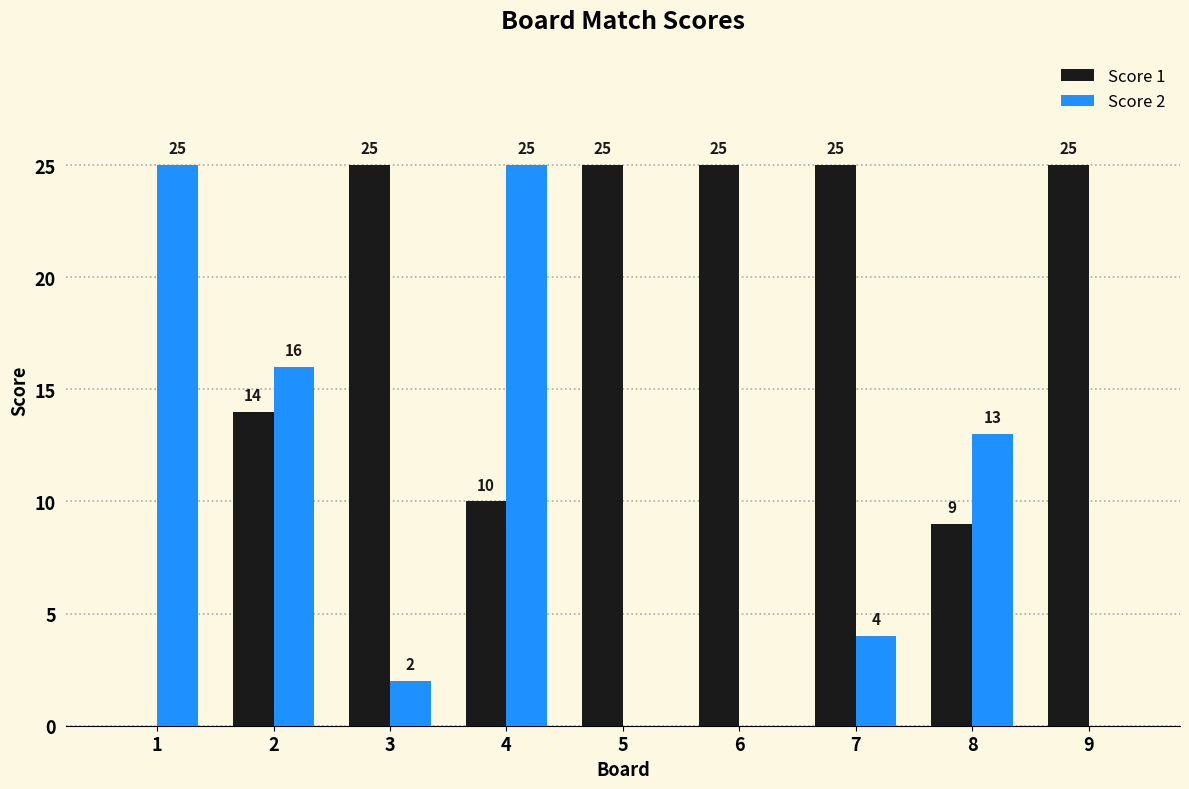

True or false: Score 2 has a value of 7 at 7.

False